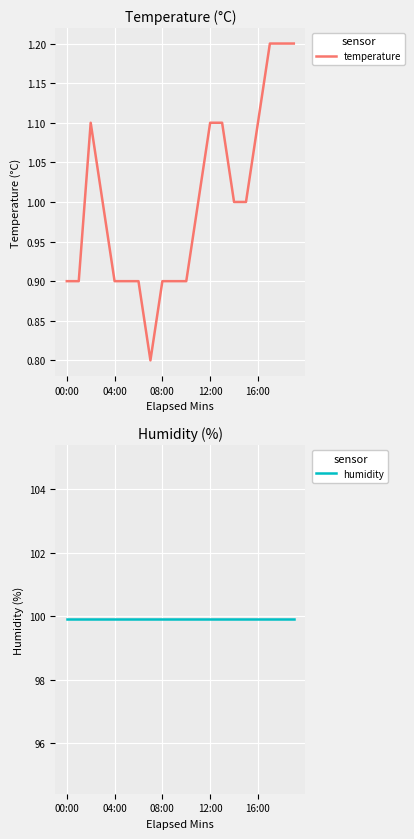

Rank the series by their maximum value, from lowest to highest.

temperature, humidity